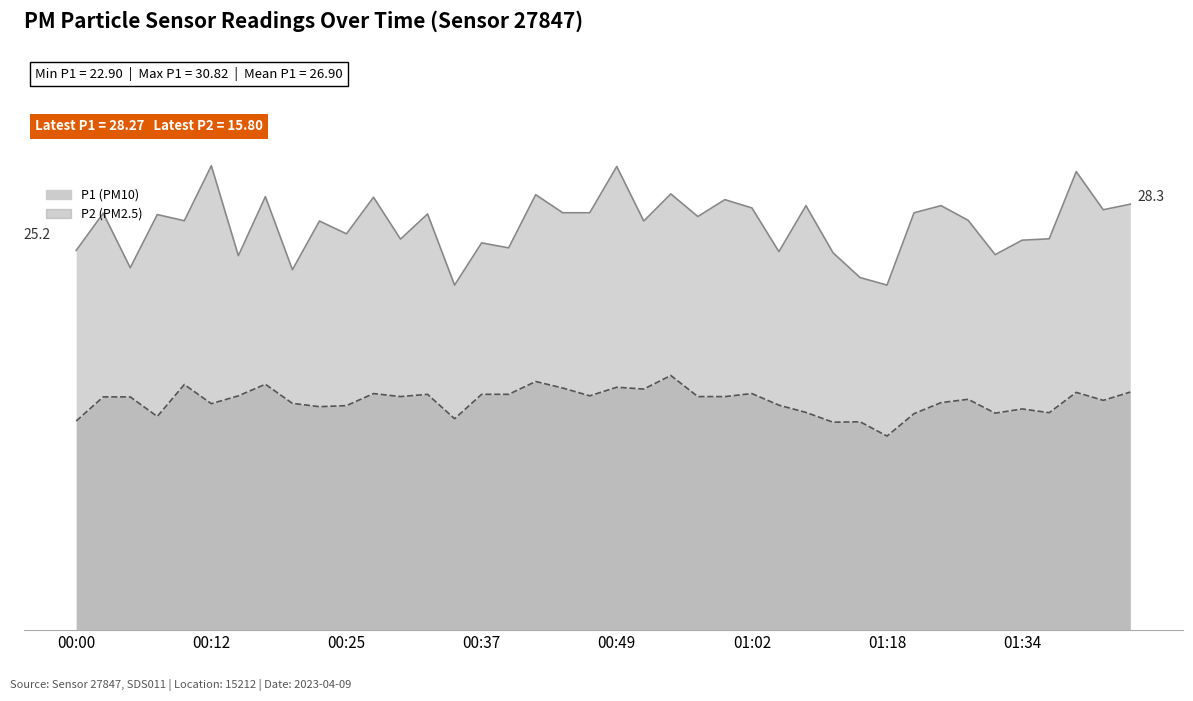

What is the label of the 14th point from the right?

01:04